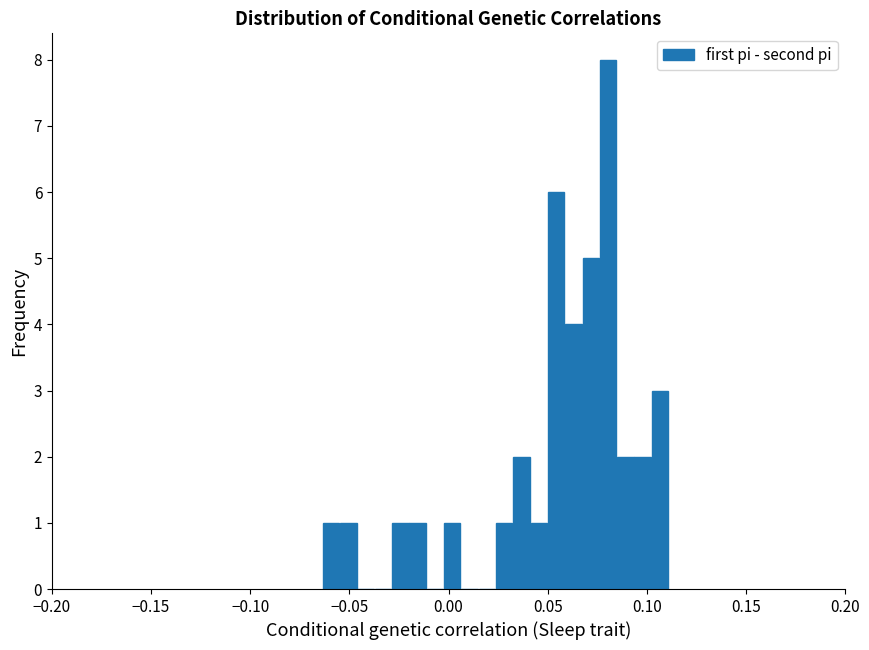

Read against the x-axis, roughly where is the centre of the tallest bar?

0.080